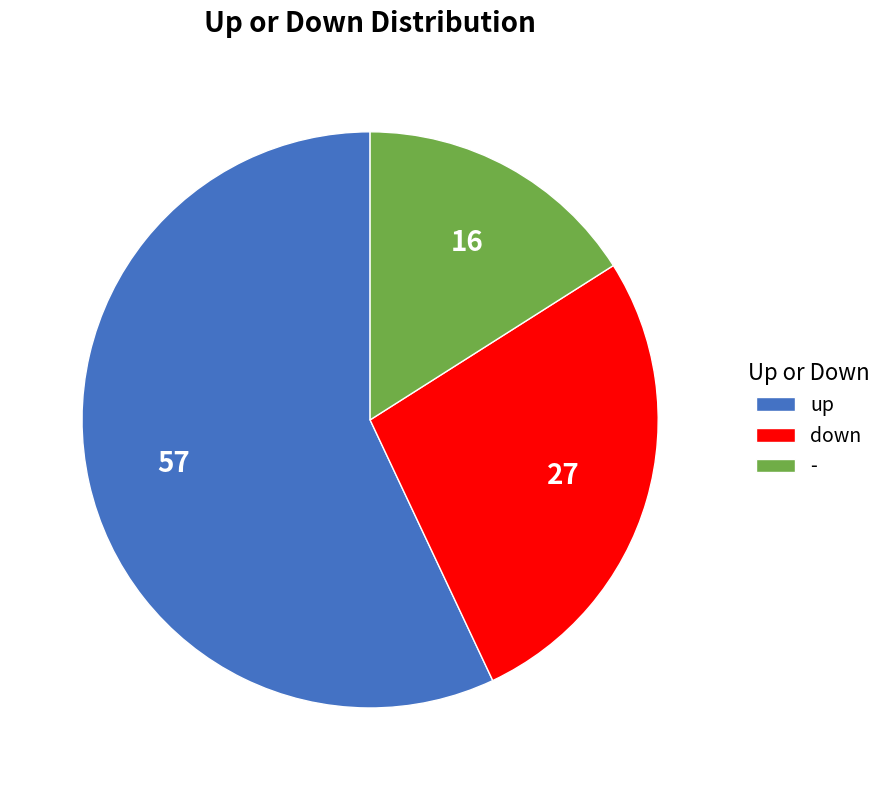

Which has a higher value, down or -?

down